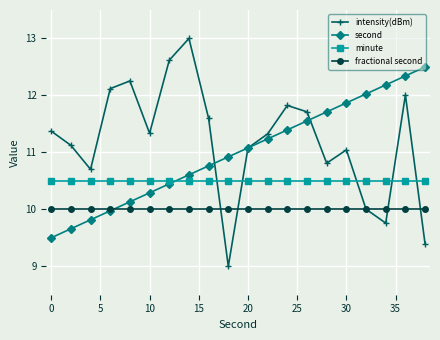

Which series has the largest total across all categories?

intensity(dBm)